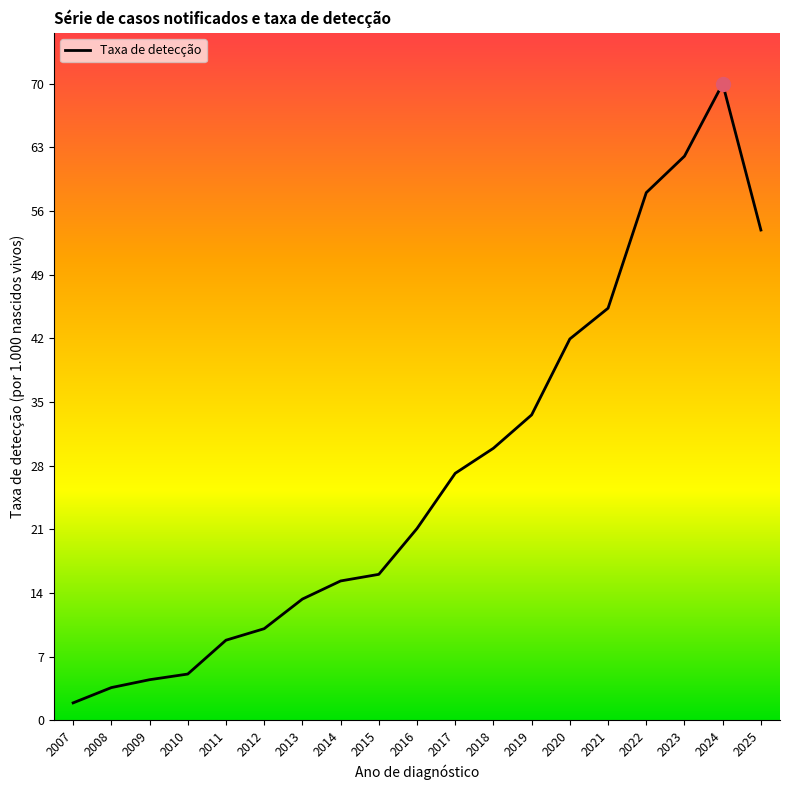

What is the difference between the values at 2019 and 2011?

24.9